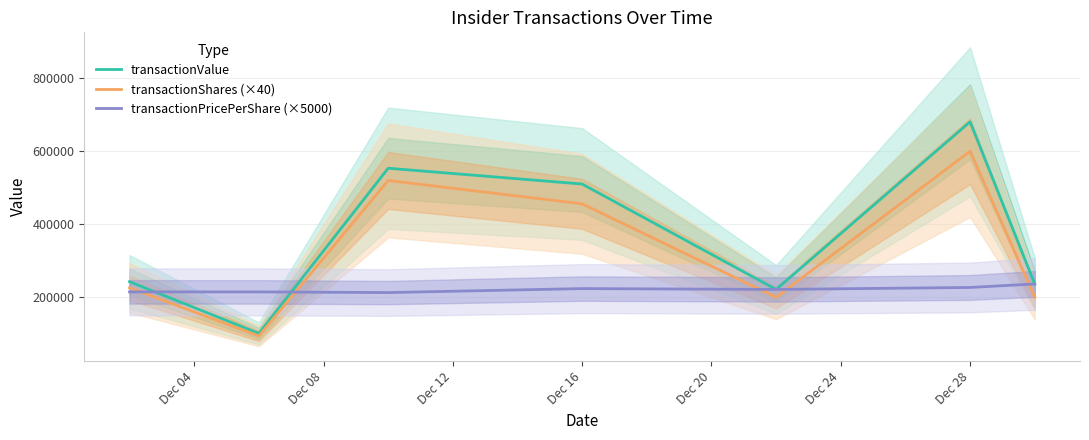

Which category has the highest value in the transactionShares (×40) series?

Dec 28